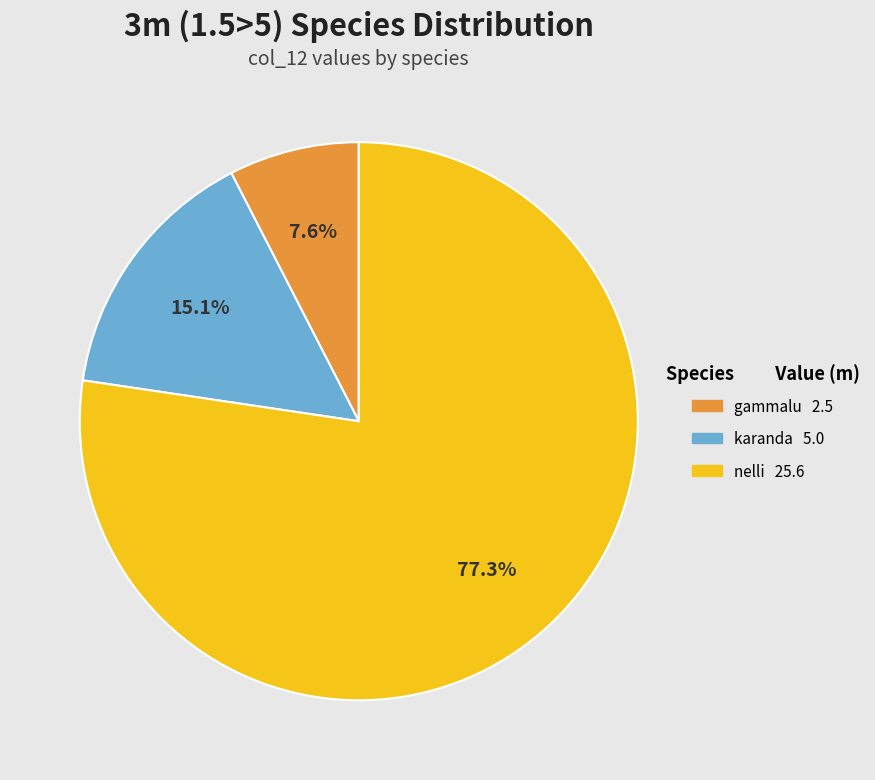

Does any single category account for the majority?

Yes